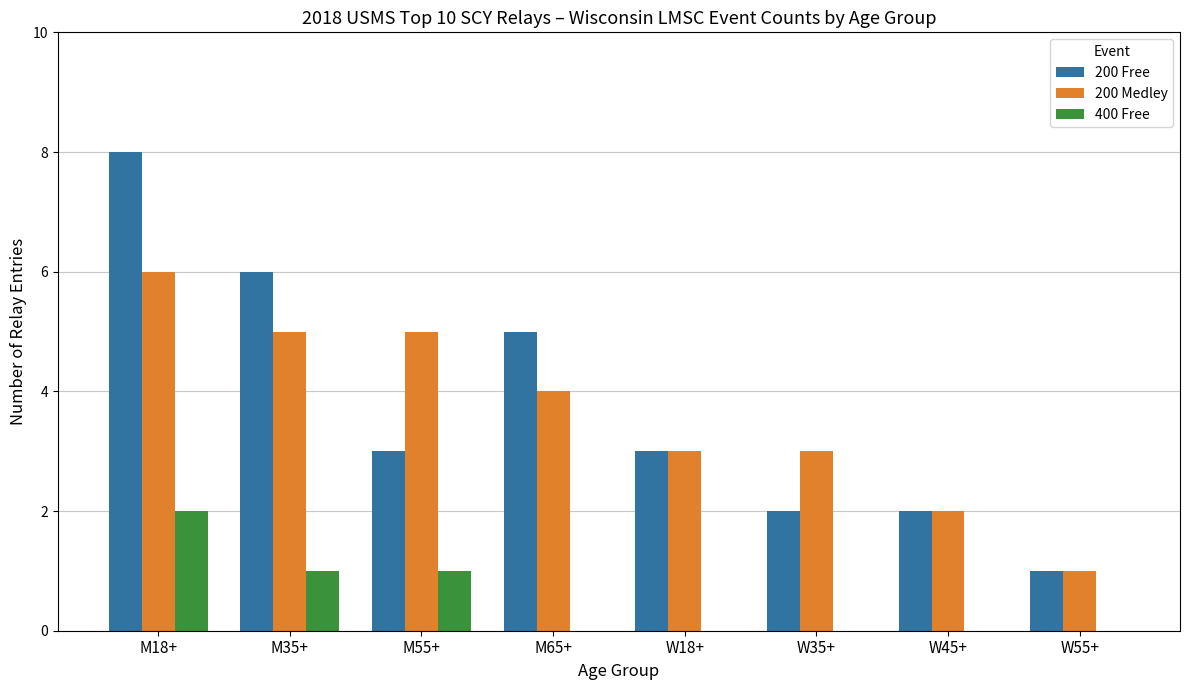

What is the maximum value shown in the chart?

8